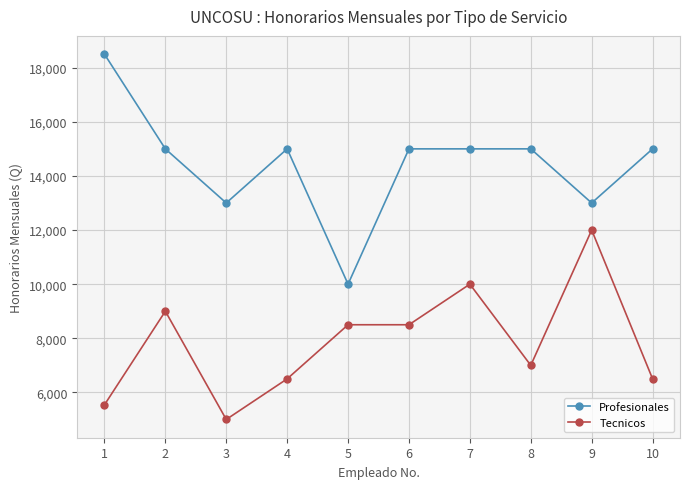

Reading left to right, list all the values displayed in this chart.

Profesionales: 18500	15000	13000	15000	10000	15000	15000	15000	13000	15000
Tecnicos: 5539	9000	5000	6500	8500	8500	10000	7000	12000	6500